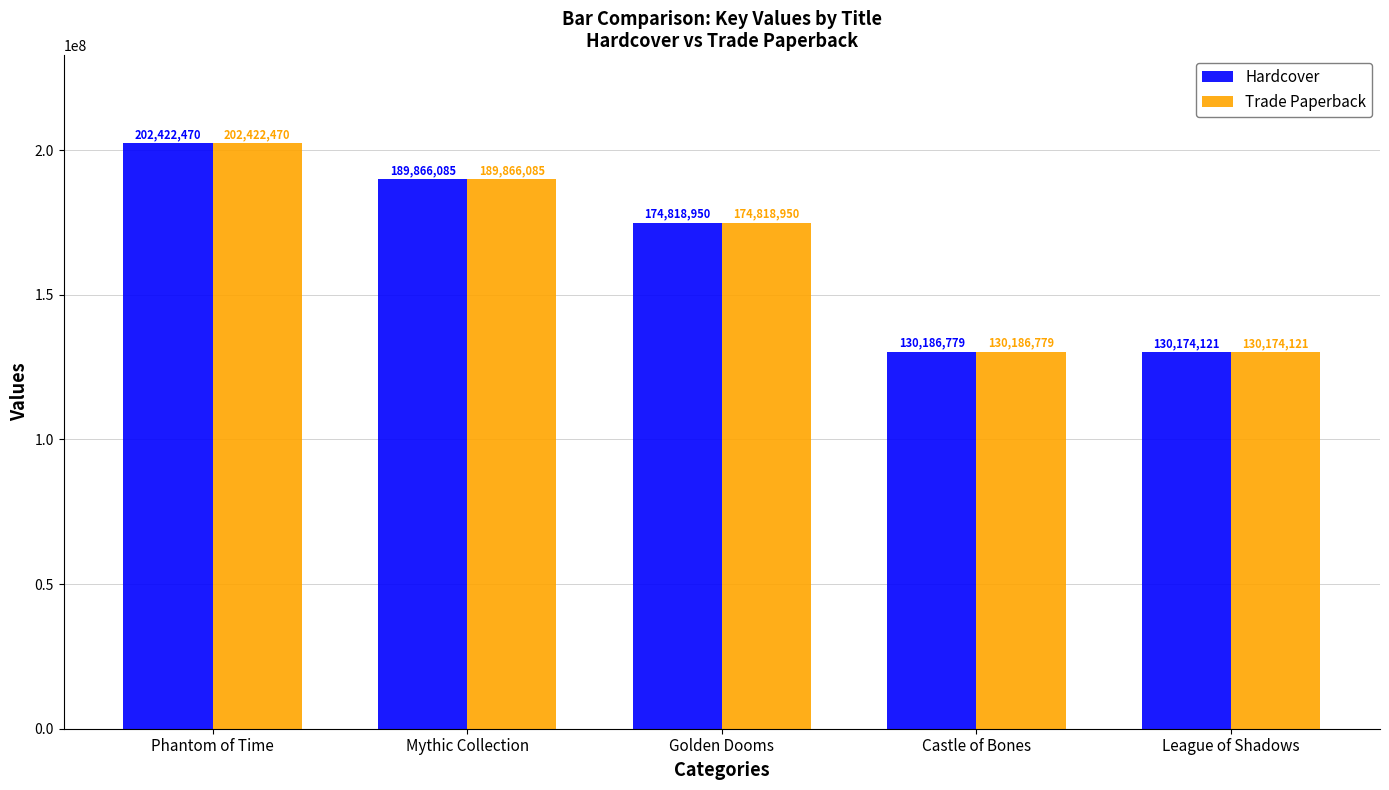

At which label does Hardcover first exceed 174818950?

Phantom of Time